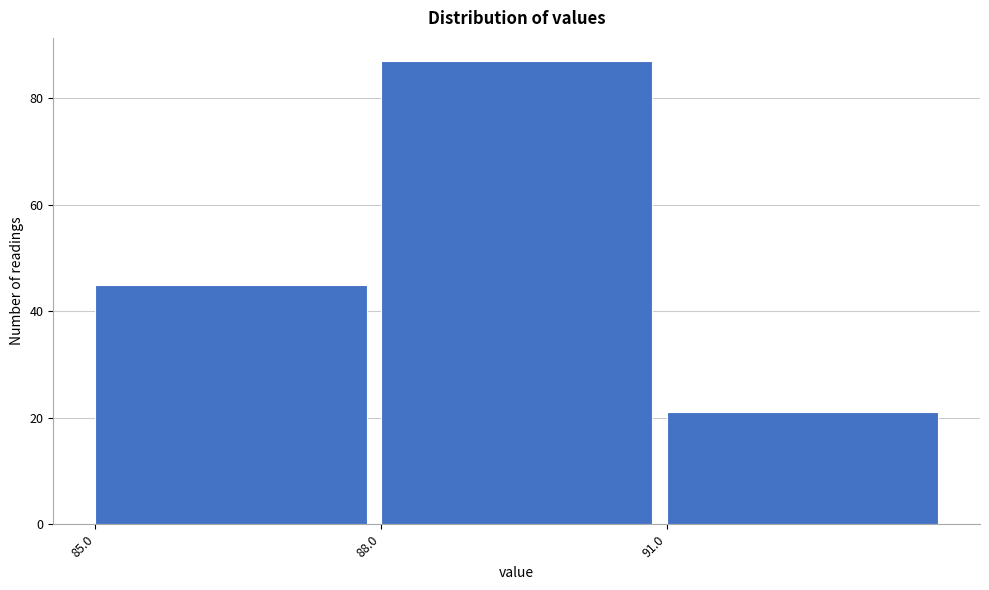

Reading left to right, list every bar in this chart as the range it spans on the x-axis followed by its height. The values are not printed on the chart, so give them approximately, as read against the axis.

85 to 88: 46
88 to 91: 88
91 to 94: 22